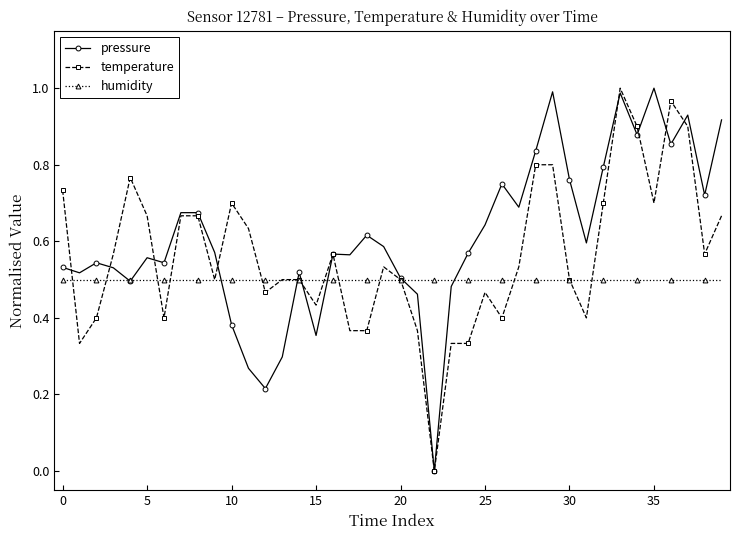

List the series in order of their overall mean, lowest first.

humidity, temperature, pressure